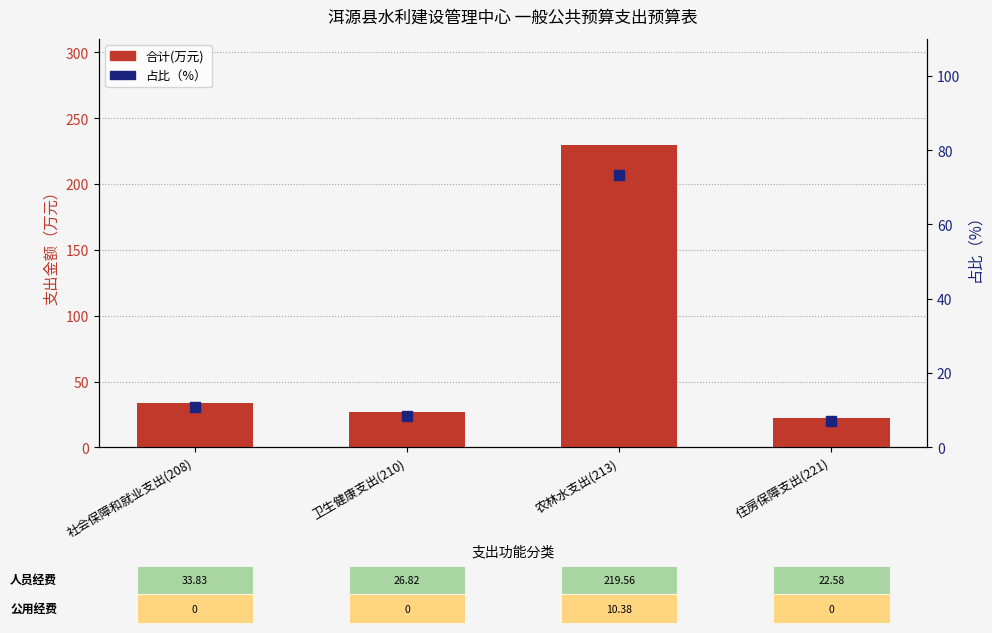

Which series contains the highest Y value?

合计(万元)